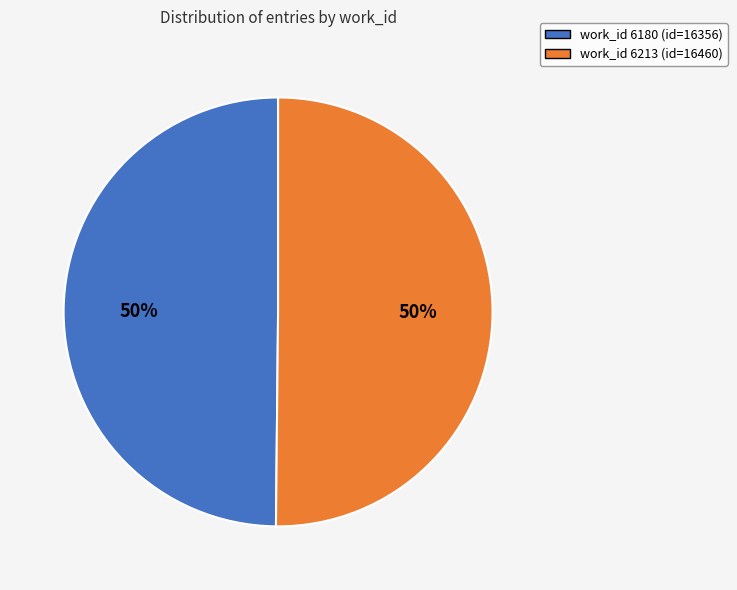

To the nearest percent, what is the average slice percentage?

50%